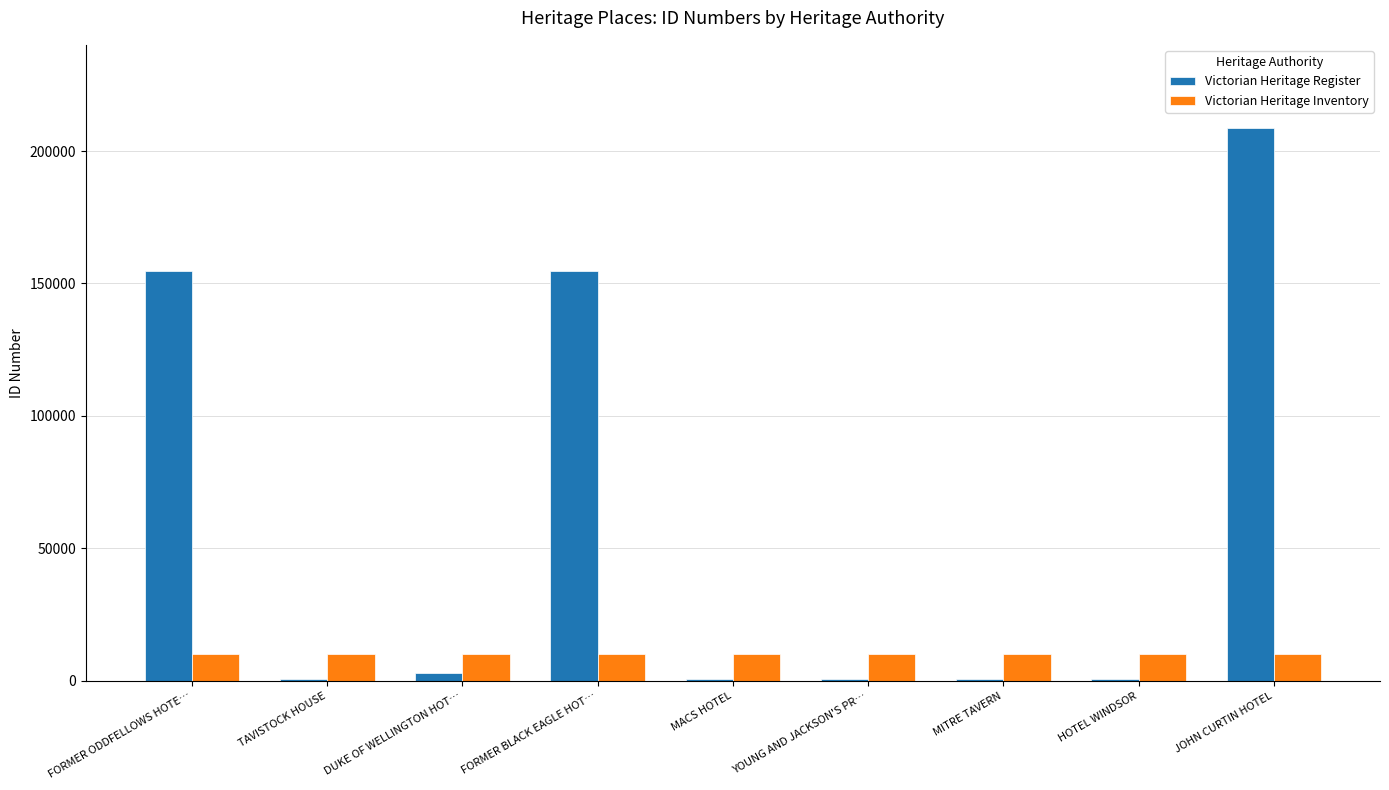

At which category is the sum across all series the highest?

JOHN CURTIN HOTEL